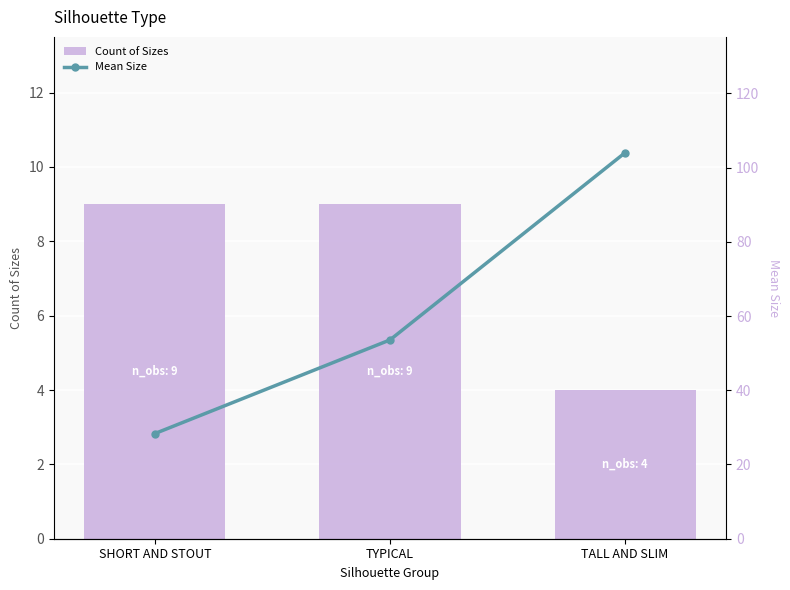

Which series has the widest spread of values?

Mean Size